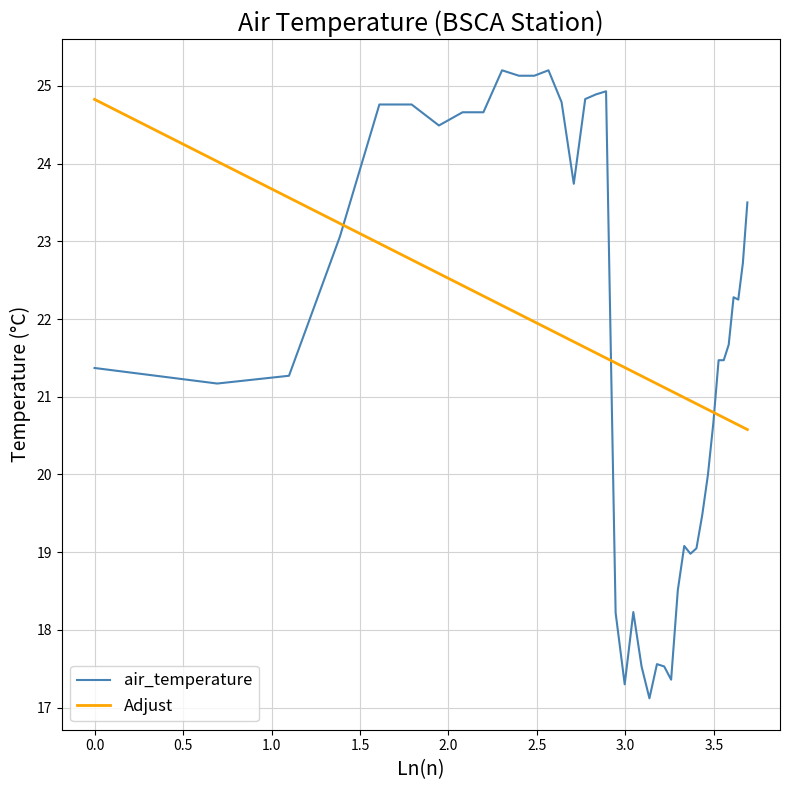

How many lines are shown in the chart?

2